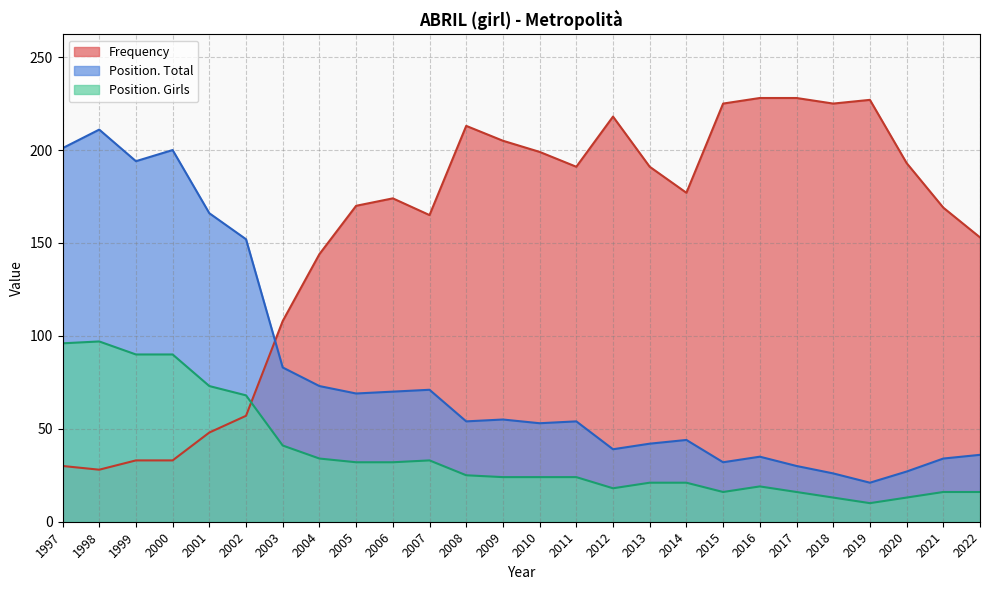

What is the difference between the Position. Total values at 2017 and 2016?

5